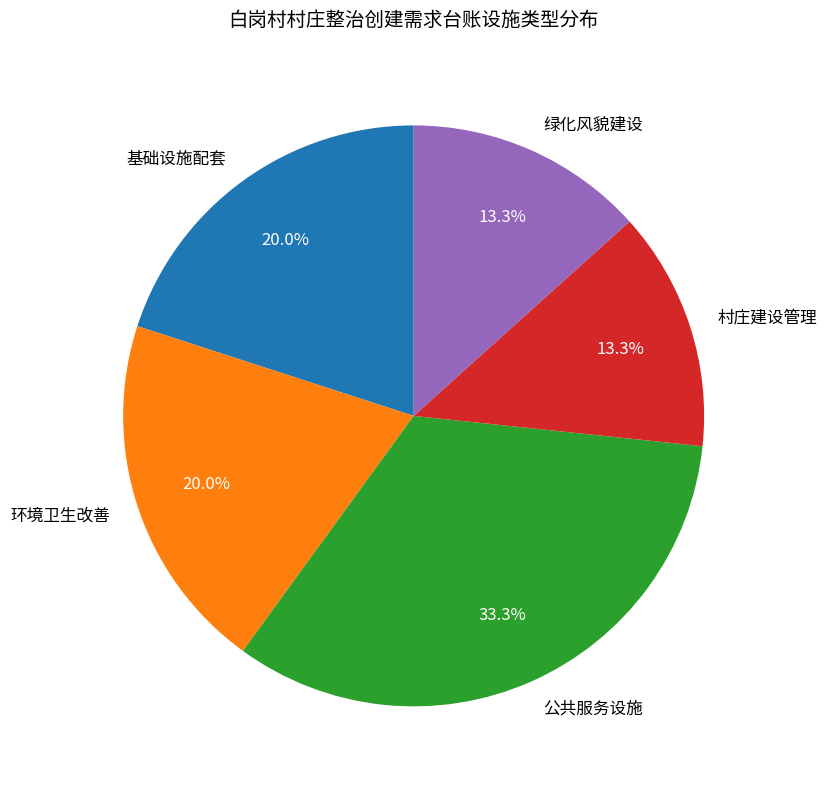

Is there a majority slice in this chart?

No